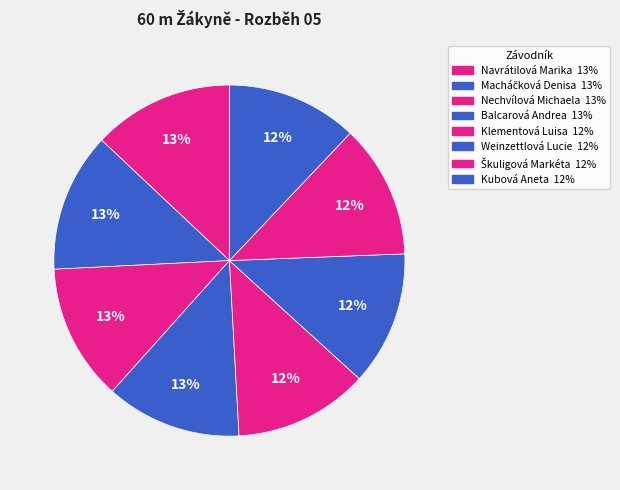

How many segments does this pie chart have?

8